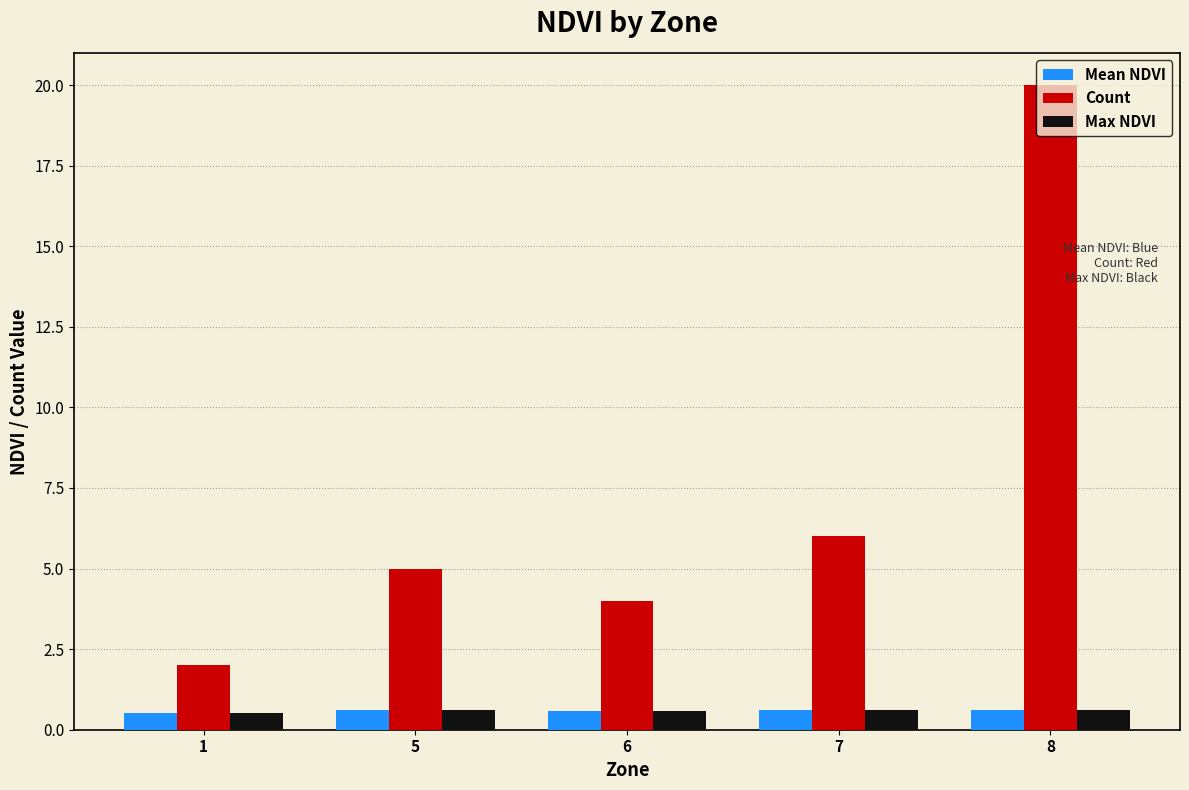

How many bars are there in total?

15